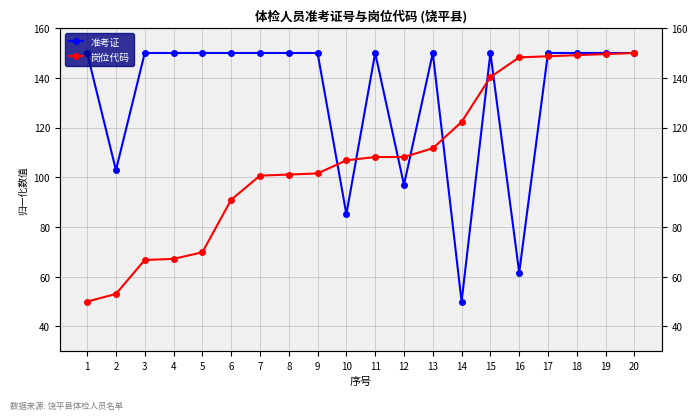

At which category is the sum across all series the highest?

20